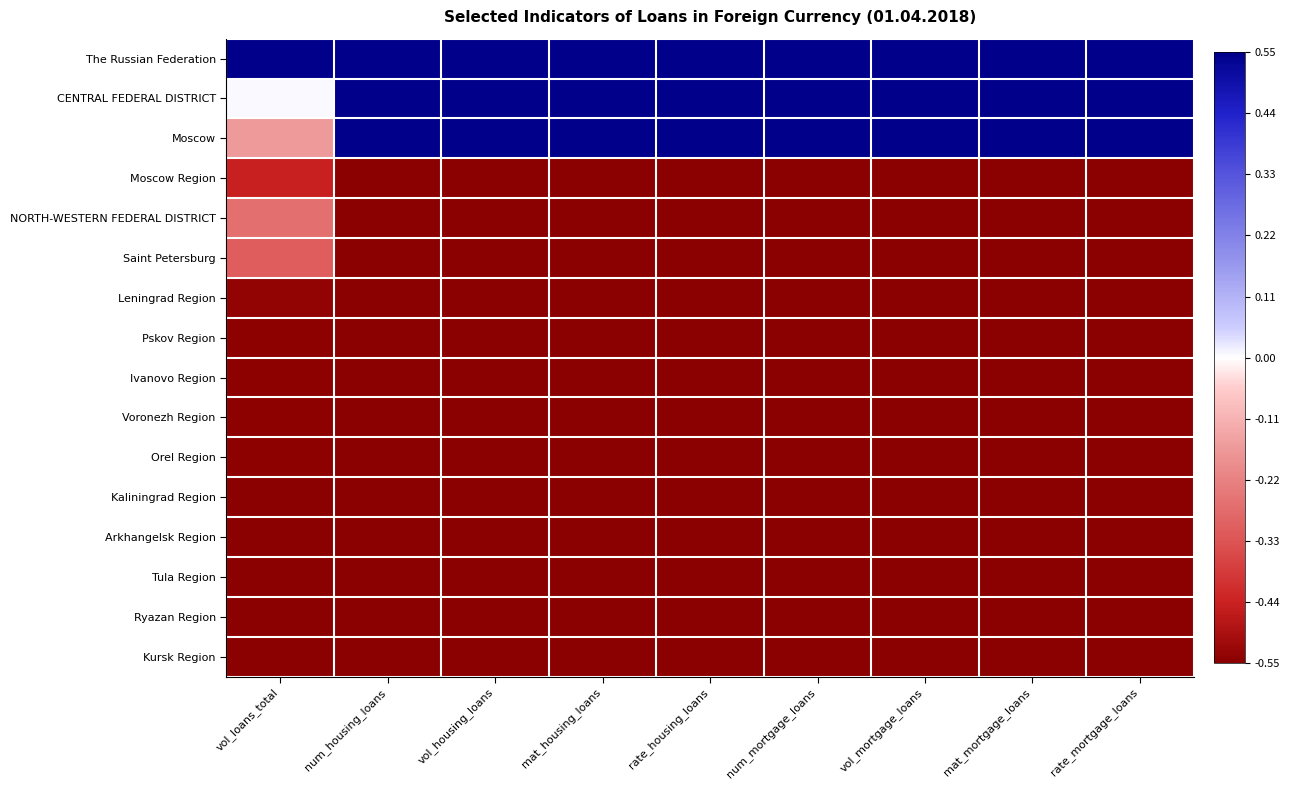

List the series in order of their peak value, highest first.

The Russian Federation, CENTRAL FEDERAL DISTRICT, Moscow, NORTH-WESTERN FEDERAL DISTRICT, Saint Petersburg, Moscow Region, Leningrad Region, Pskov Region, Ivanovo Region, Orel Region, Voronezh Region, Arkhangelsk Region, Tula Region, Ryazan Region, Kursk Region, Kaliningrad Region